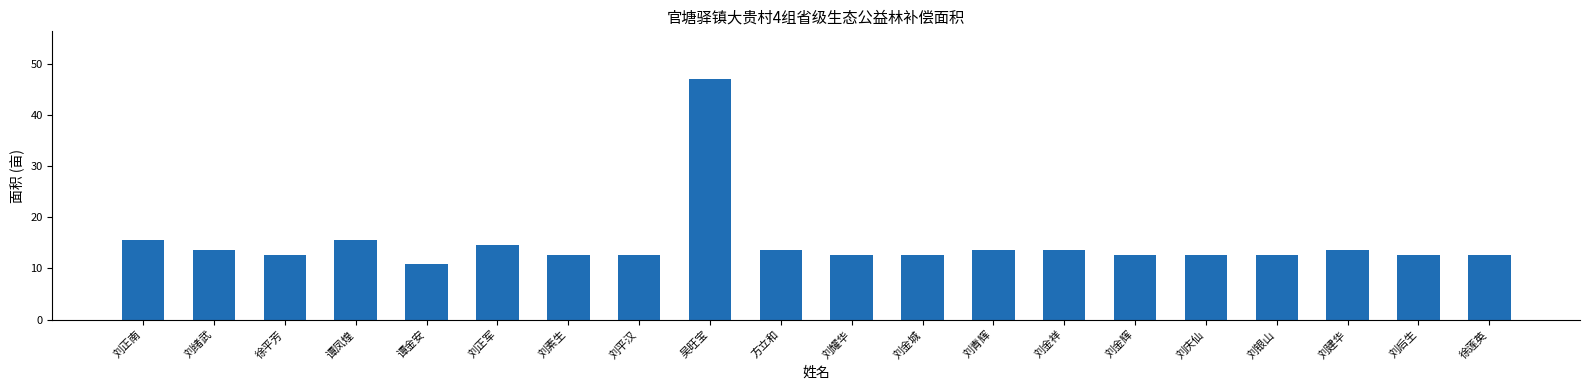

What is the change in value from 方立和 to 刘金城?

-1.0